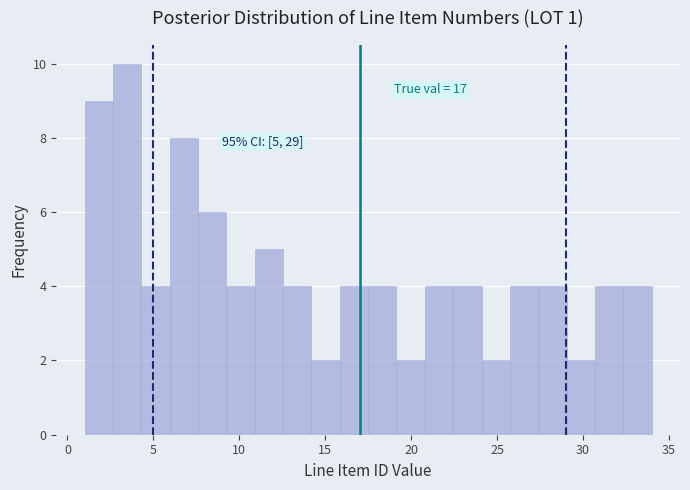

Read against the x-axis, roughly where is the centre of the tallest bar?

3.5